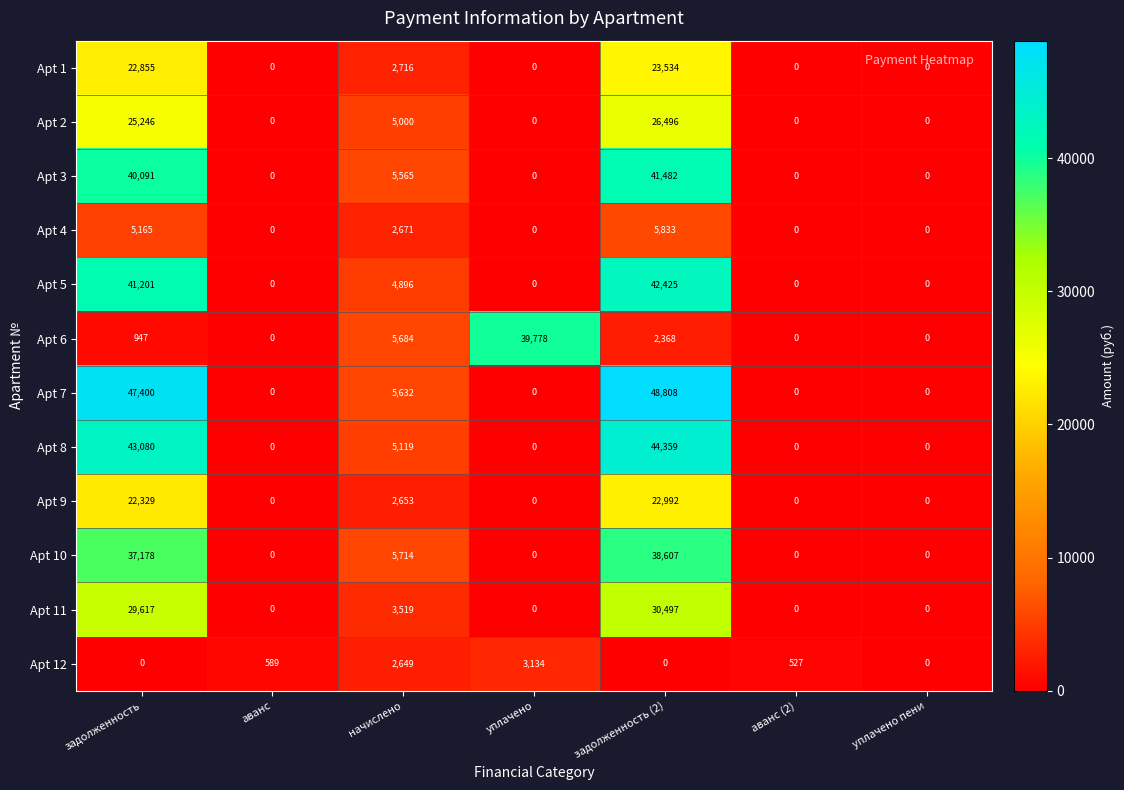

Which series changed the most between аванс and уплачено пени?

Apt 12